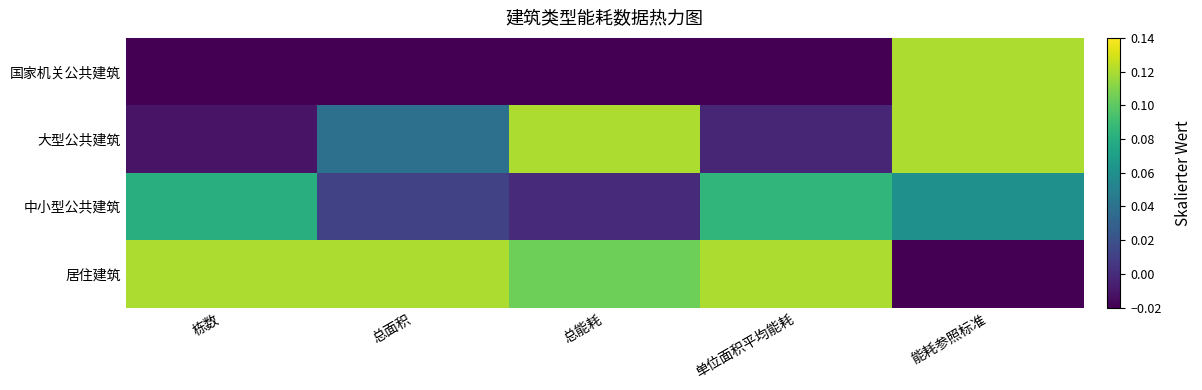

Count the number of categories in the chart.

5